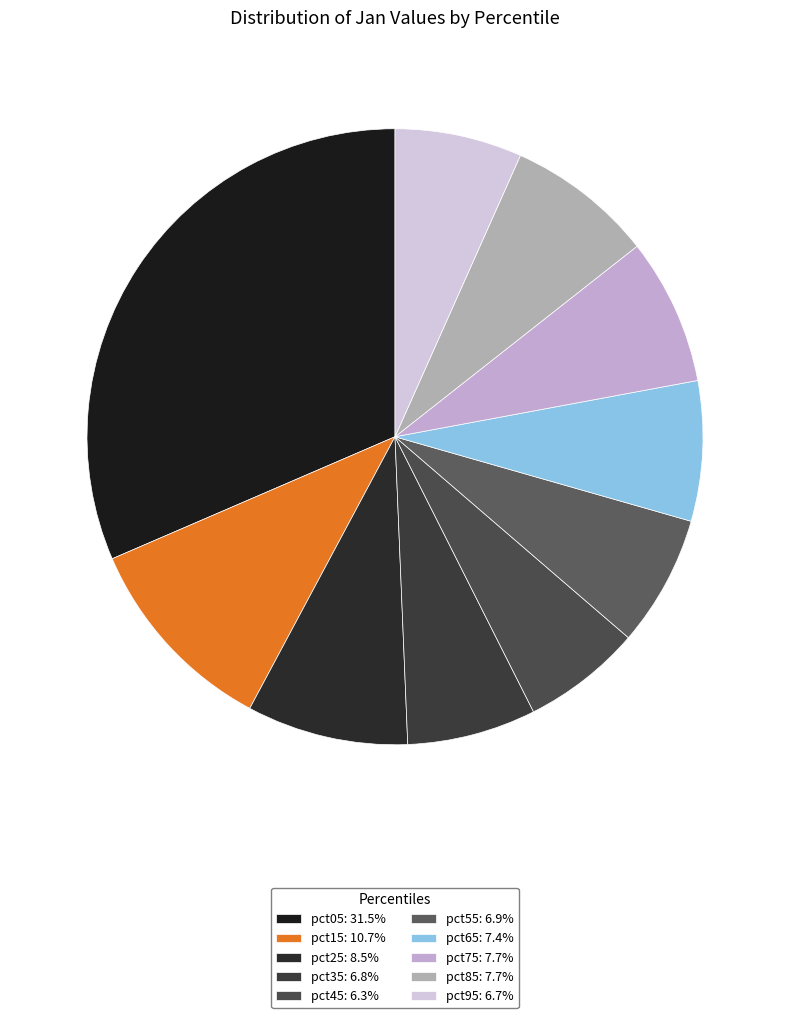

Rank the categories by value from highest to lowest.

pct05, pct15, pct25, pct85, pct75, pct65, pct55, pct35, pct95, pct45